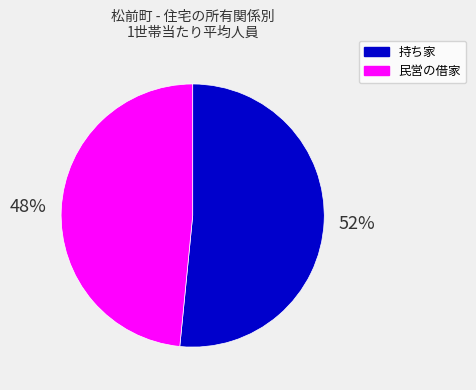

Combined, do 持ち家 and 民営の借家 account for over 50%?

Yes